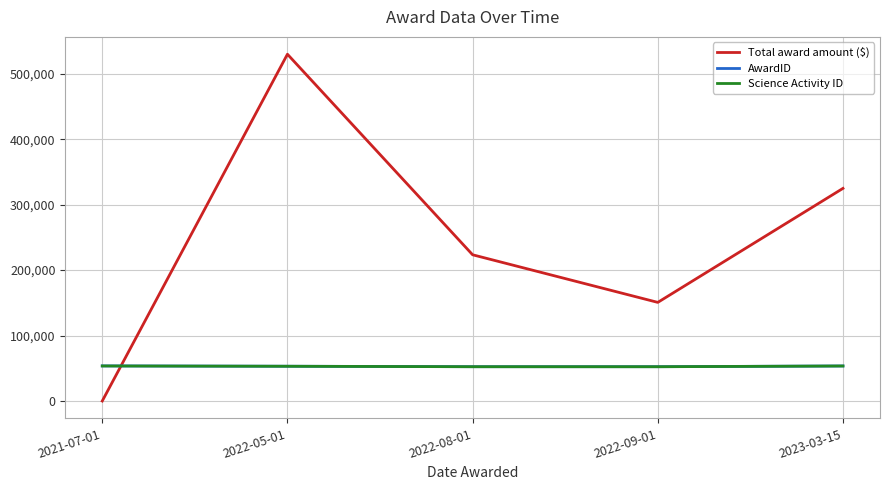

How many interior local valleys does the Total award amount ($) series have?

1